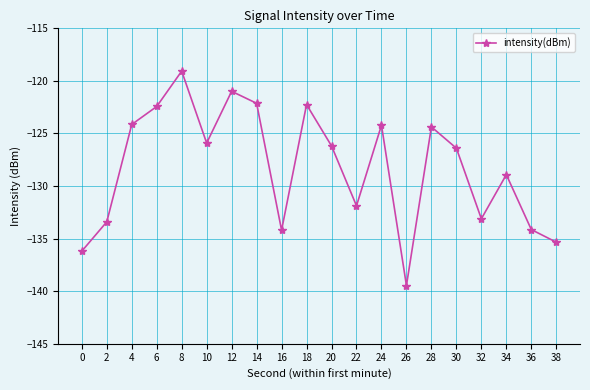

What is the smallest value displayed?

-139.5